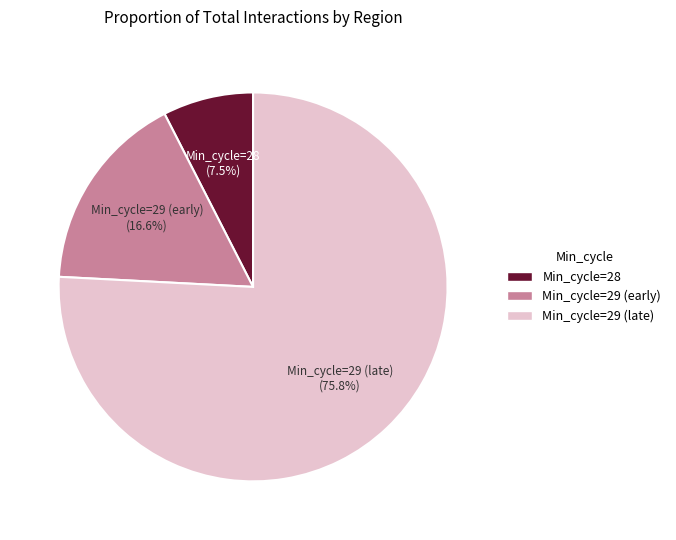

Do Min_cycle=29 (early) and Min_cycle=28 together represent more than half of the pie?

No